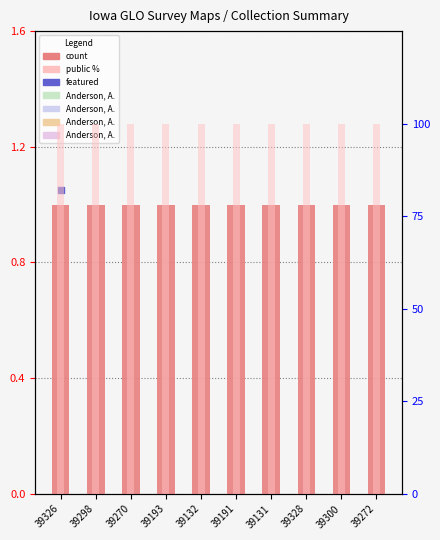

What is the minimum value for public %?

100